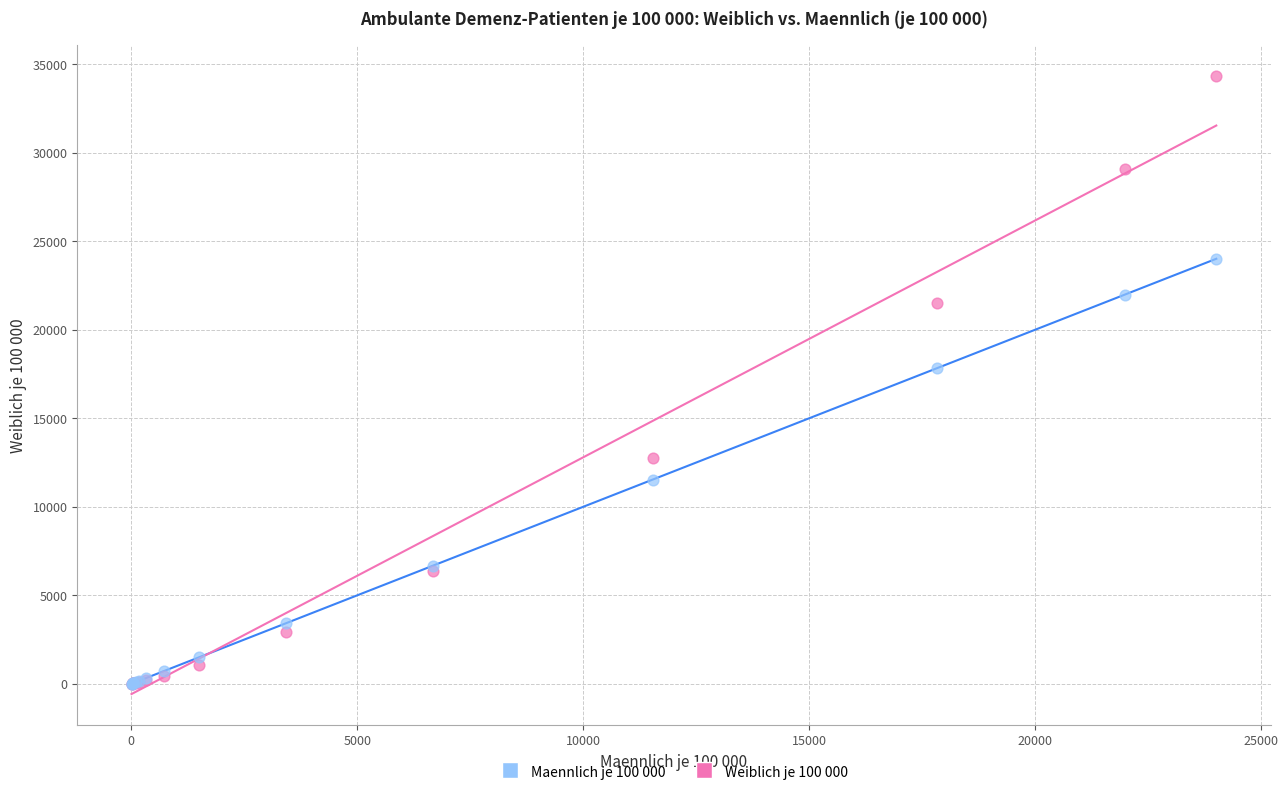

Across all series, what Y value is closest to 17172?

17824